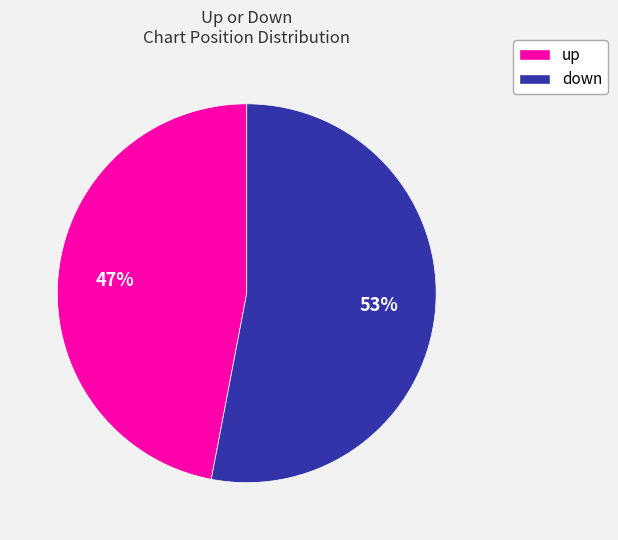

Count the number of slices in the pie.

2